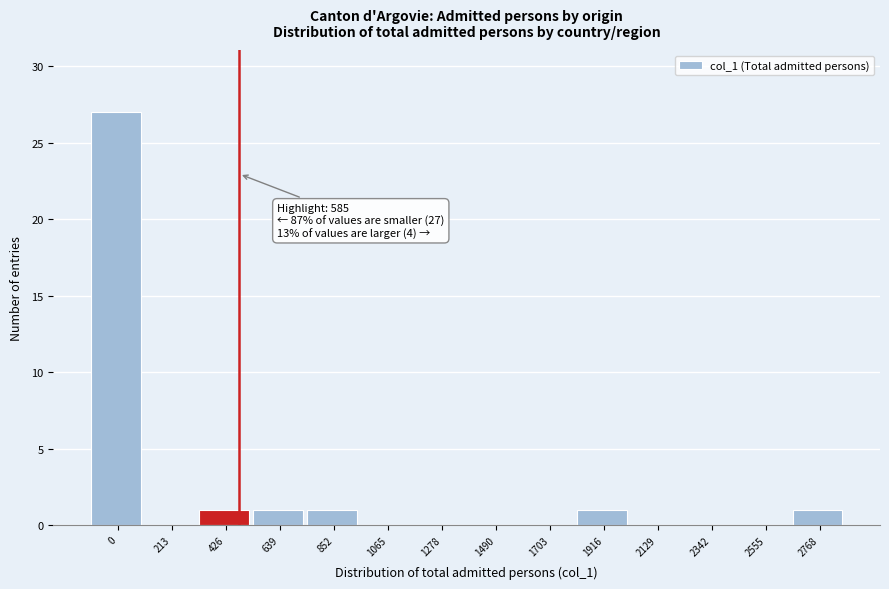

Reading left to right, list all the values displayed in this chart.

0=27	213=0	426=1	639=1	852=1	1065=0	1278=0	1490=0	1703=0	1916=1	2129=0	2342=0	2555=0	2768=1